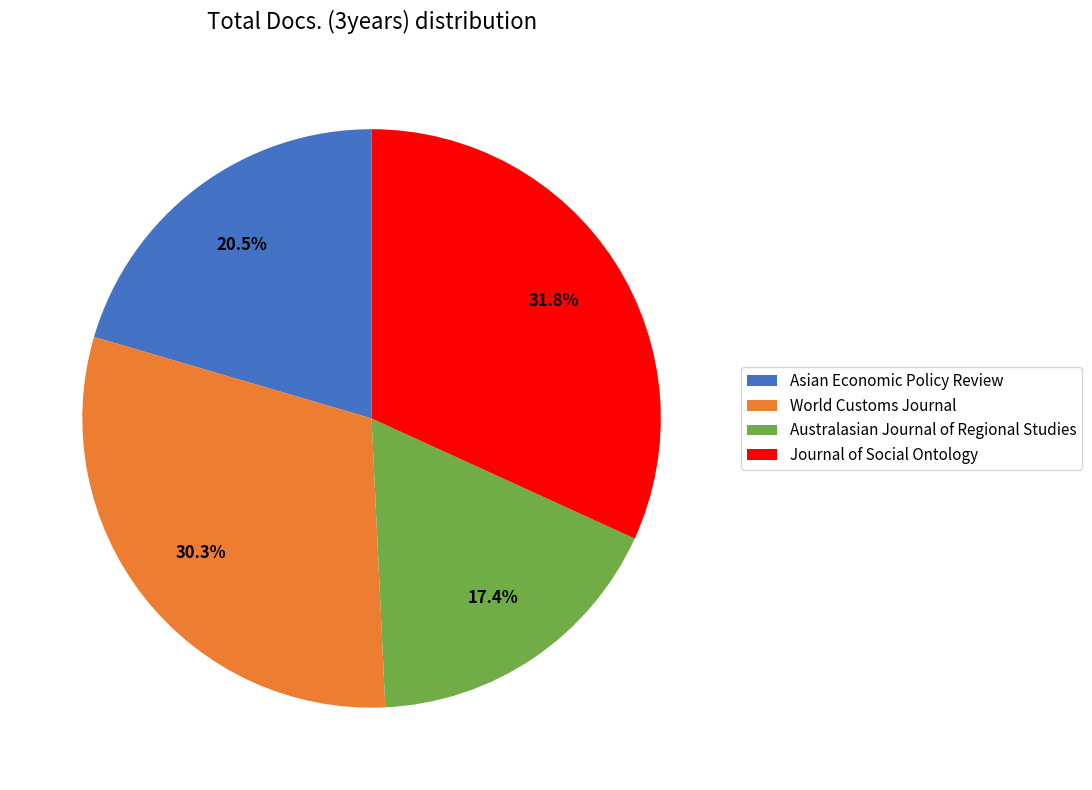

To the nearest percent, what is the difference between the Journal of Social Ontology and Asian Economic Policy Review slice percentages?

11%